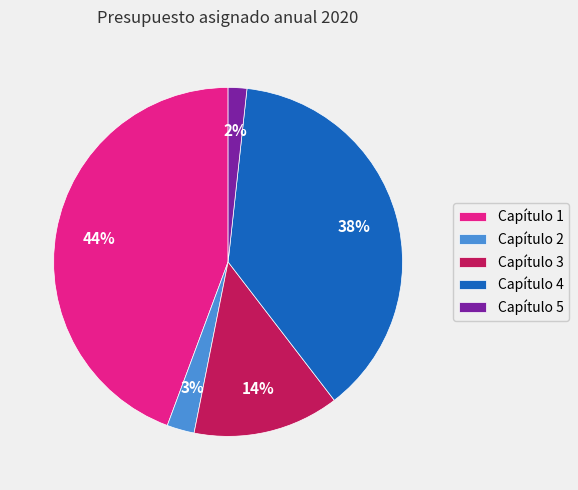

Between Capítulo 2 and Capítulo 3, which is larger?

Capítulo 3